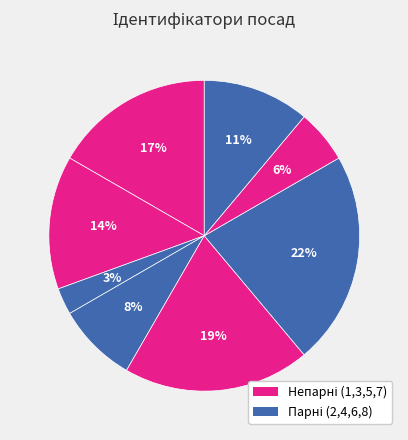

How many slices are in this pie chart?

8